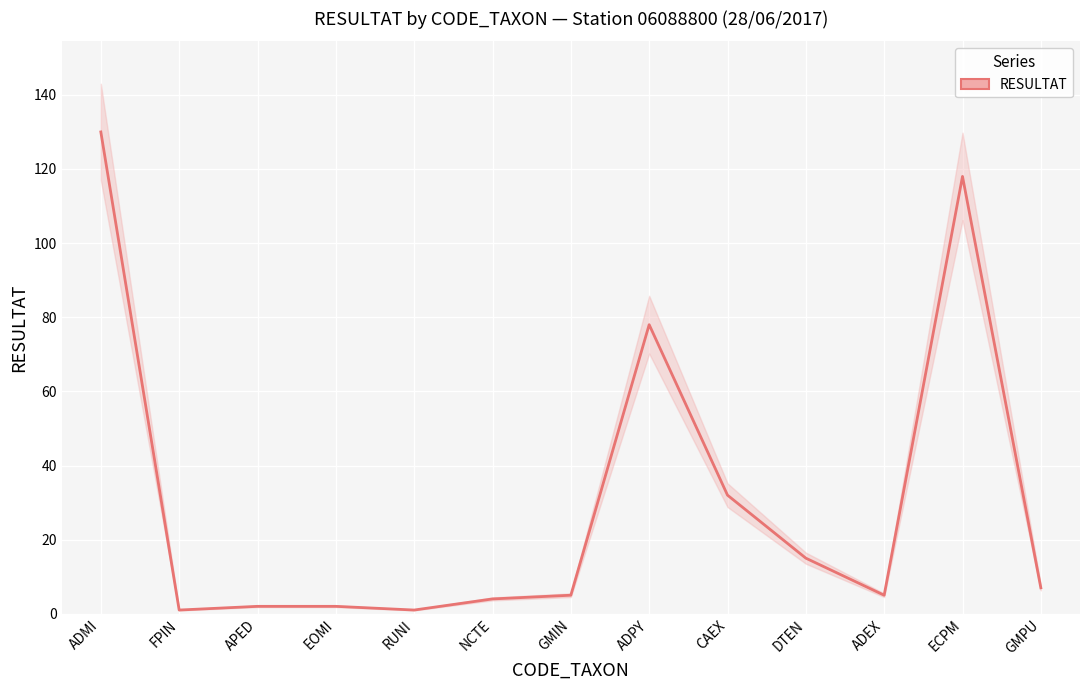

Rank the categories by value from lowest to highest.

FPIN, RUNI, APED, EOMI, NCTE, GMIN, ADEX, GMPU, DTEN, CAEX, ADPY, ECPM, ADMI